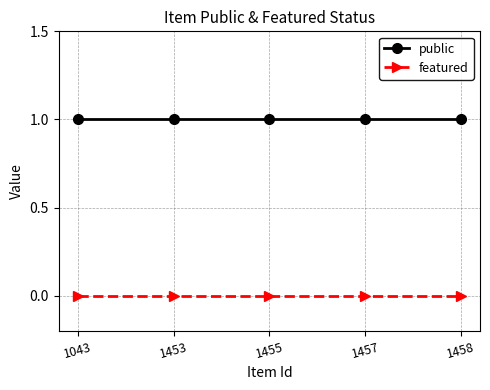

At how many categories does at least one series exceed 0?

5